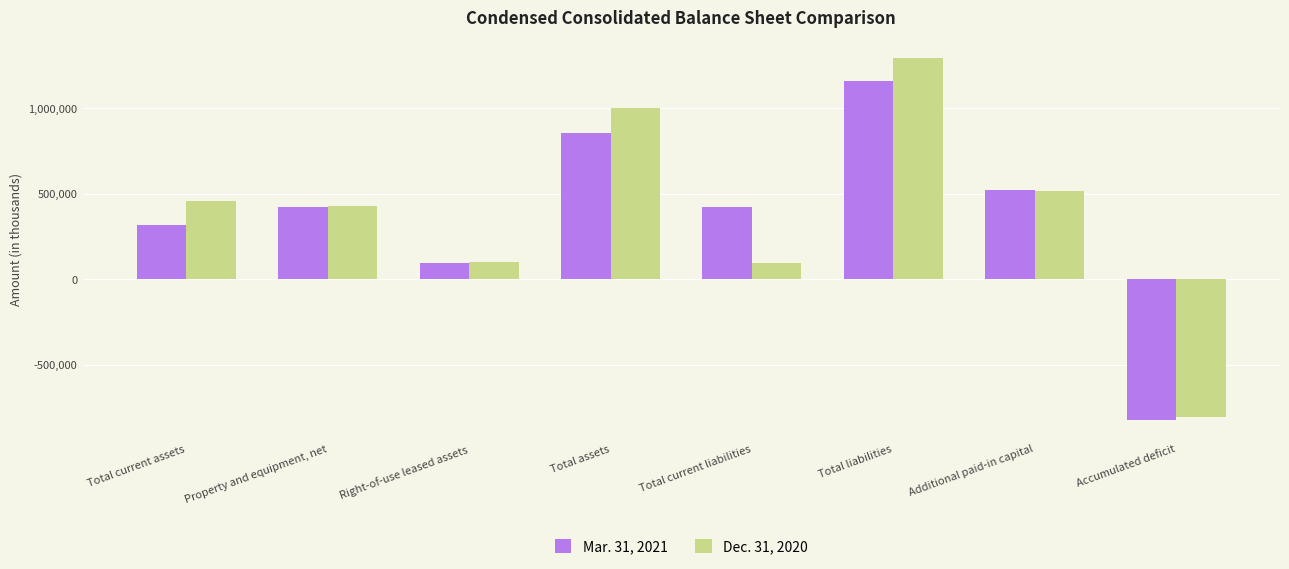

At which category is the sum across all series the highest?

Total liabilities